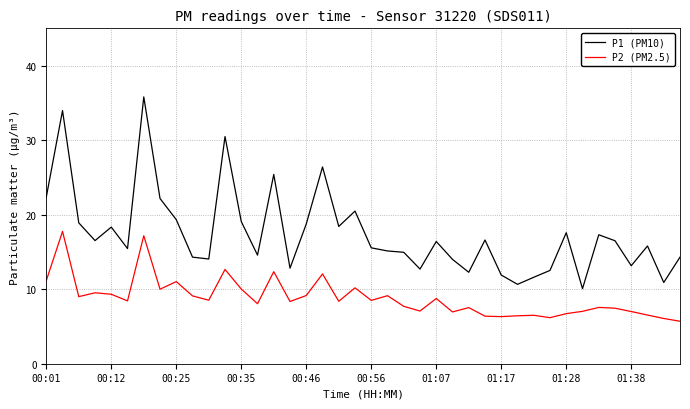

Which series has the widest spread of values?

P1 (PM10)